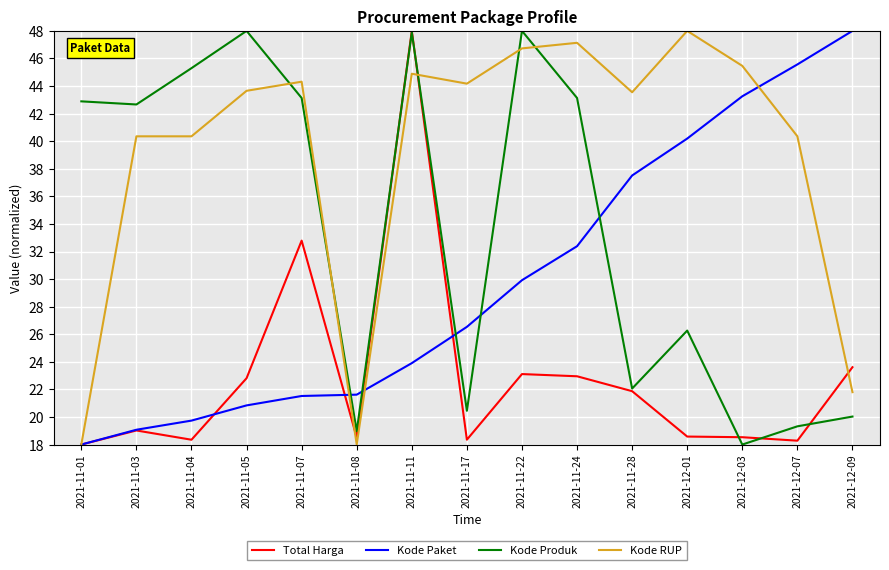

Rank the series at 2021-11-22 from lowest to highest value.

Total Harga, Kode Paket, Kode RUP, Kode Produk